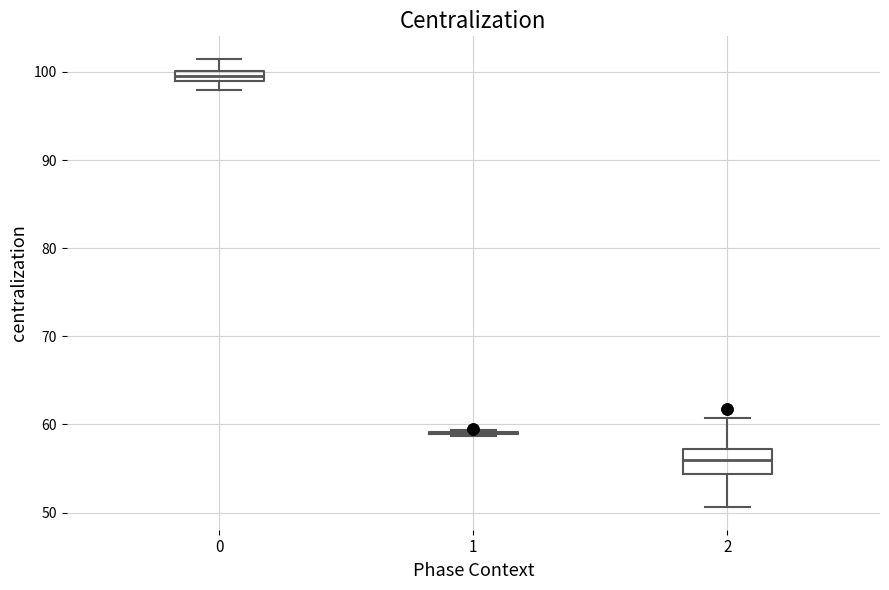

Where is the lower edge of the box at x = 0 on the y-axis? The values are not printed on the chart, so give them approximately, as read against the axis.

99